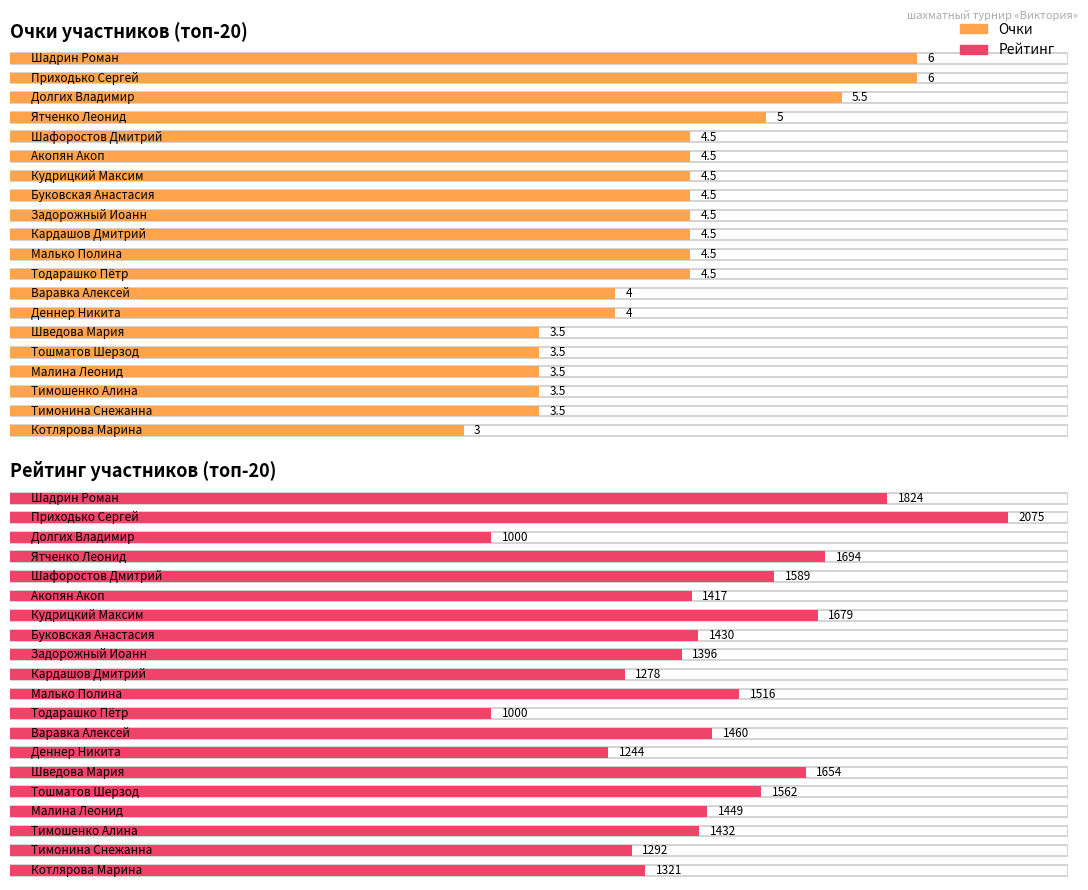

At which label does Очки reach its peak?

Шадрин Роман